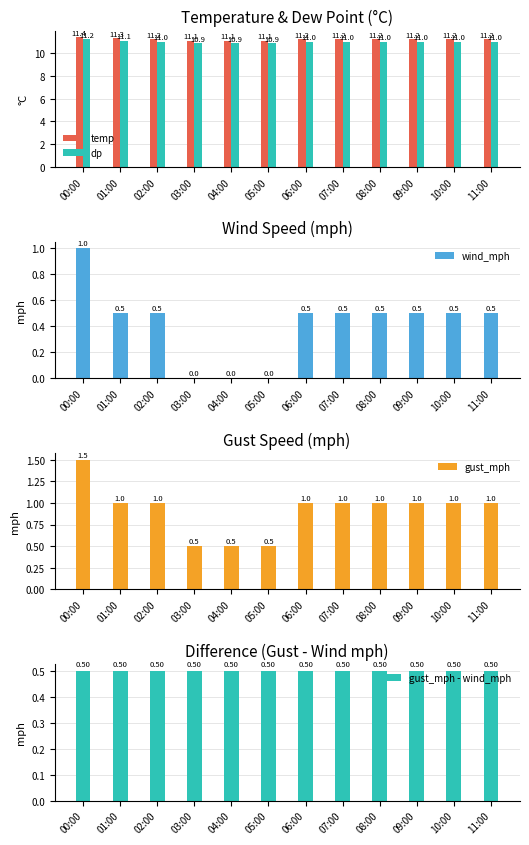

Reading left to right, extract all data points from this chart.

temp: 00:00=11.4	01:00=11.3	02:00=11.2	03:00=11.1	04:00=11.1	05:00=11.1	06:00=11.2	07:00=11.2	08:00=11.2	09:00=11.2	10:00=11.2	11:00=11.2
dp: 00:00=11.2	01:00=11.1	02:00=11.0	03:00=10.9	04:00=10.9	05:00=10.9	06:00=11.0	07:00=11.0	08:00=11.0	09:00=11.0	10:00=11.0	11:00=11.0
wind_mph: 00:00=1.0	01:00=0.5	02:00=0.5	03:00=0.0	04:00=0.0	05:00=0.0	06:00=0.5	07:00=0.5	08:00=0.5	09:00=0.5	10:00=0.5	11:00=0.5
gust_mph: 00:00=1.5	01:00=1.0	02:00=1.0	03:00=0.5	04:00=0.5	05:00=0.5	06:00=1.0	07:00=1.0	08:00=1.0	09:00=1.0	10:00=1.0	11:00=1.0
gust_mph - wind_mph: 00:00=0.5	01:00=0.5	02:00=0.5	03:00=0.5	04:00=0.5	05:00=0.5	06:00=0.5	07:00=0.5	08:00=0.5	09:00=0.5	10:00=0.5	11:00=0.5